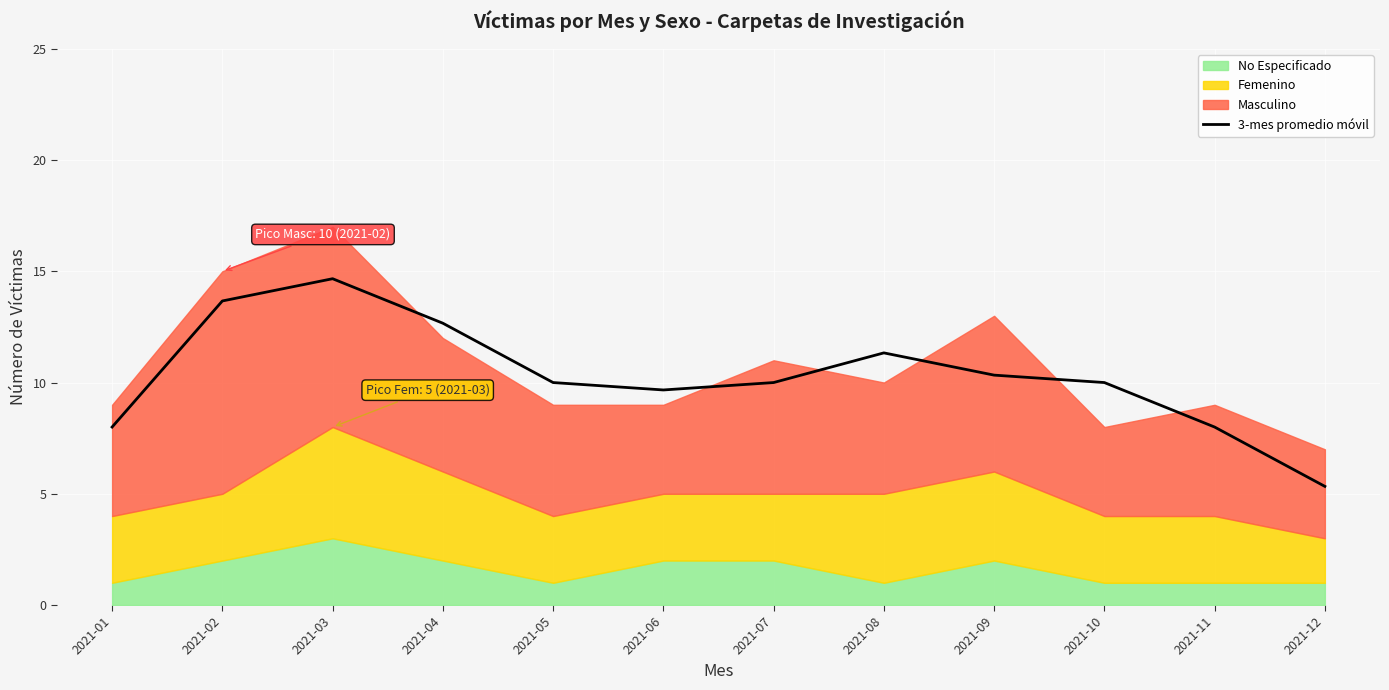

What is the value of the 5th point from the left?

10.0